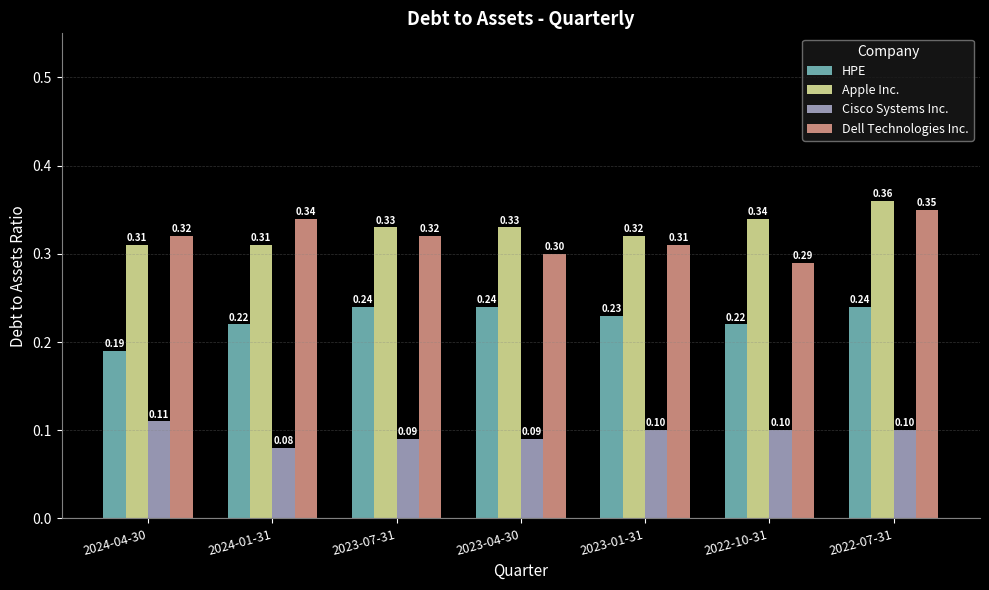

What is the total value across all series at 2023-04-30?

1.0